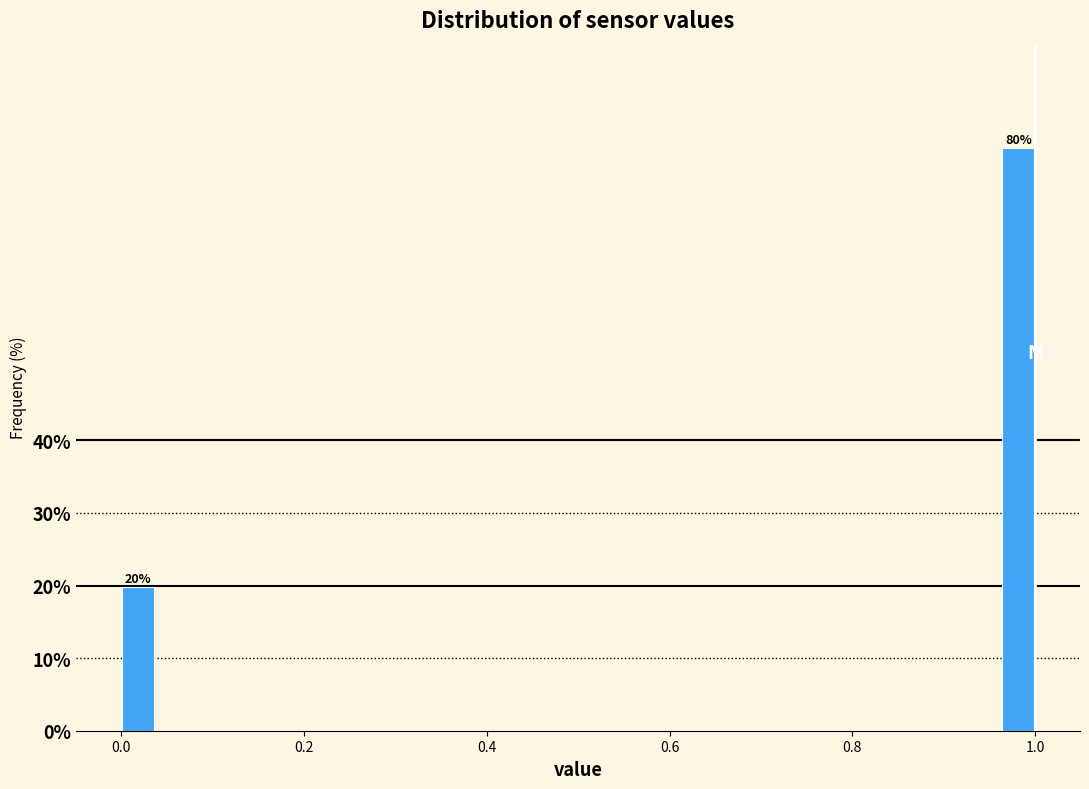

Read against the x-axis, roughly where is the centre of the tallest bar?

0.98